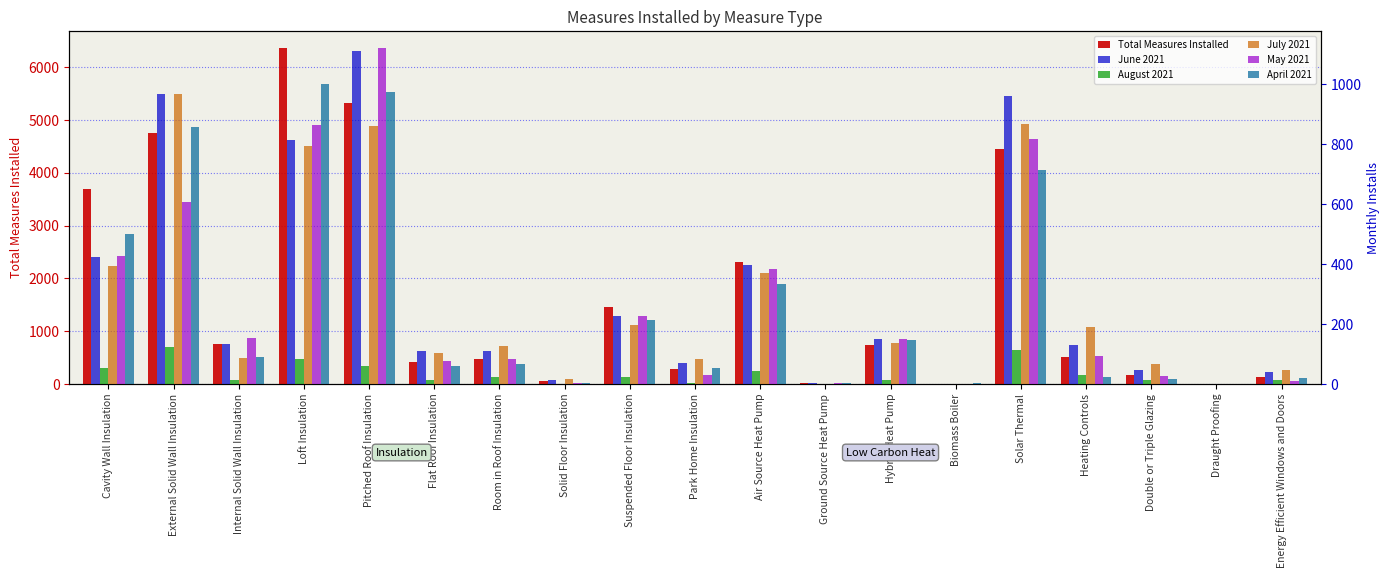

List the labels in order of May 2021 value, largest first.

Pitched Roof Insulation, Loft Insulation, Solar Thermal, External Solid Wall Insulation, Cavity Wall Insulation, Air Source Heat Pump, Suspended Floor Insulation, Internal Solid Wall Insulation, Hybrid Heat Pump, Heating Controls, Room in Roof Insulation, Flat Roof Insulation, Park Home Insulation, Double or Triple Glazing, Energy Efficient Windows and Doors, Solid Floor Insulation, Ground Source Heat Pump, Biomass Boiler, Draught Proofing